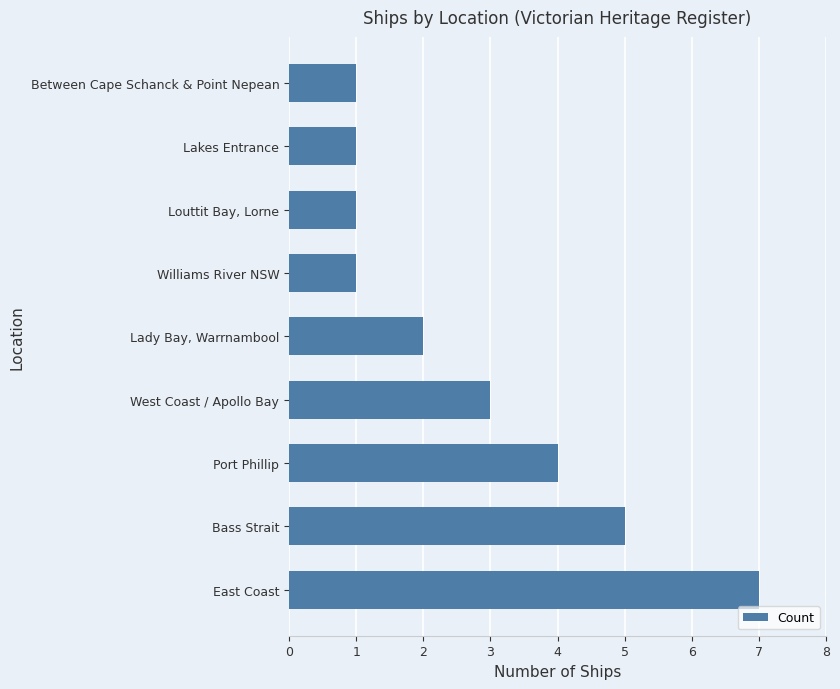

Reading bottom to top, extract all data points from this chart.

East Coast=7	Bass Strait=5	Port Phillip=4	West Coast / Apollo Bay=3	Lady Bay, Warrnambool=2	Williams River NSW=1	Louttit Bay, Lorne=1	Lakes Entrance=1	Between Cape Schanck & Point Nepean=1